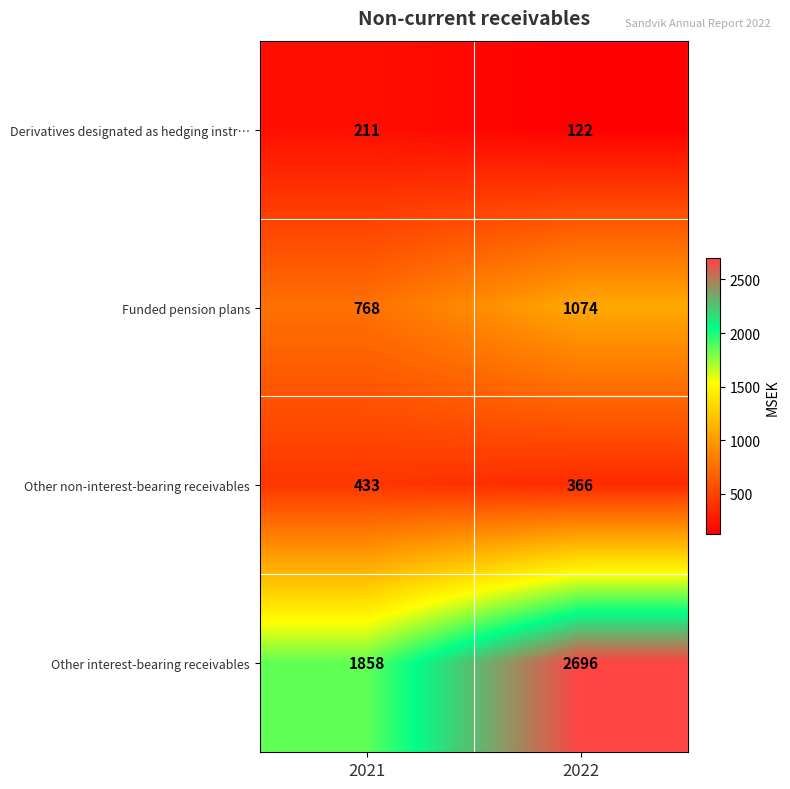

Which series has the largest total across all categories?

Other interest-bearing receivables